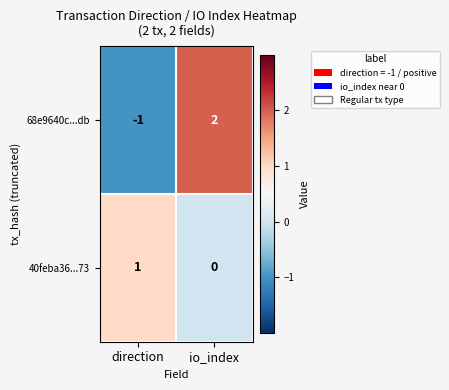

At which label does 40feba36...73 reach its minimum?

io_index